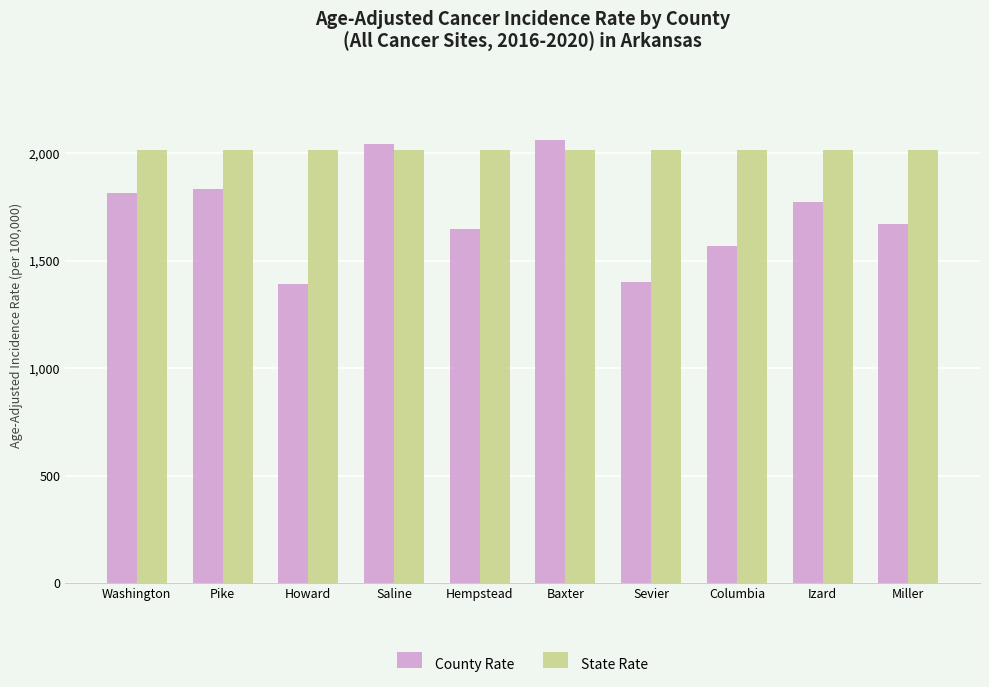

How many values in the County Rate series are below 1775?

5